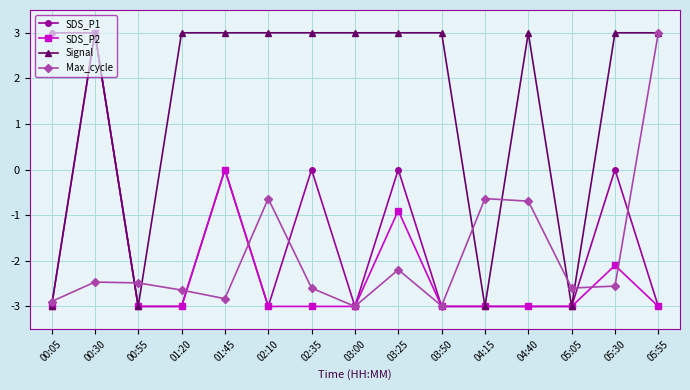

What is the spread (max minus min) of values at 03:50?

6.0